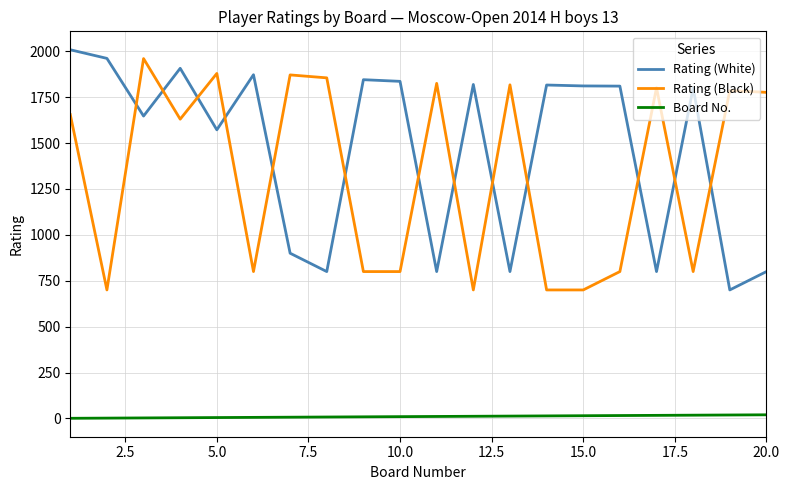

True or false: Board No. and Rating (White) cross at least once.

False